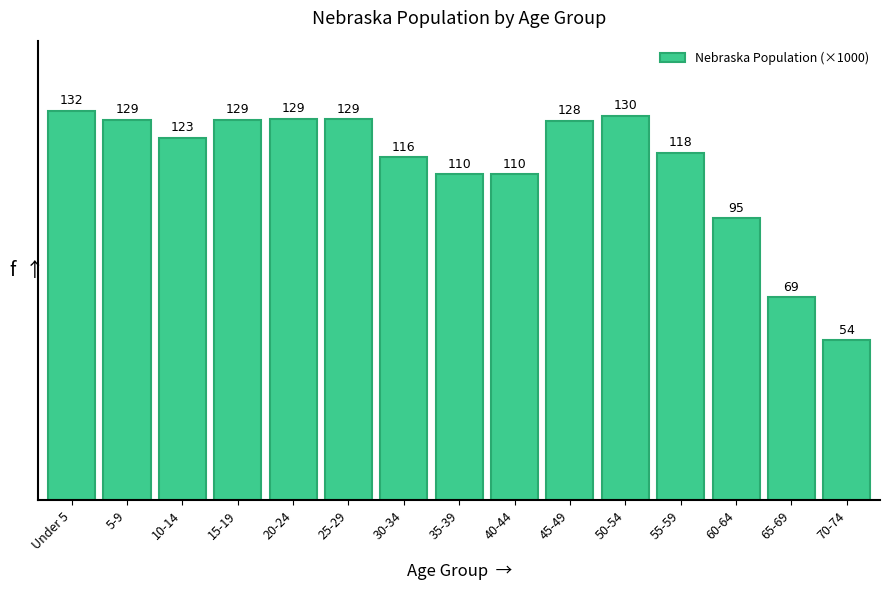

Where is the data nearest to the value 93?

60-64